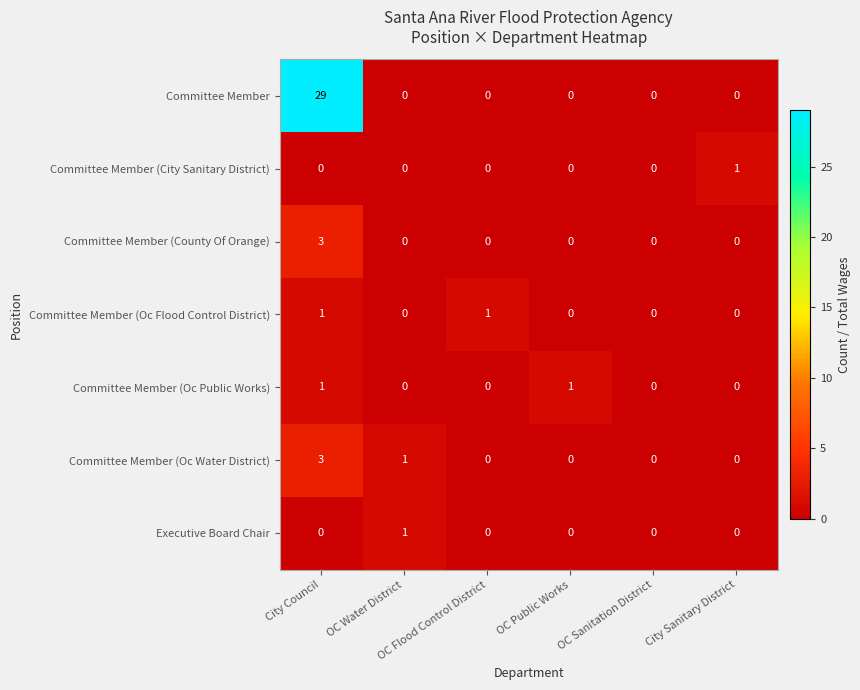

Count the number of data series in this chart.

7